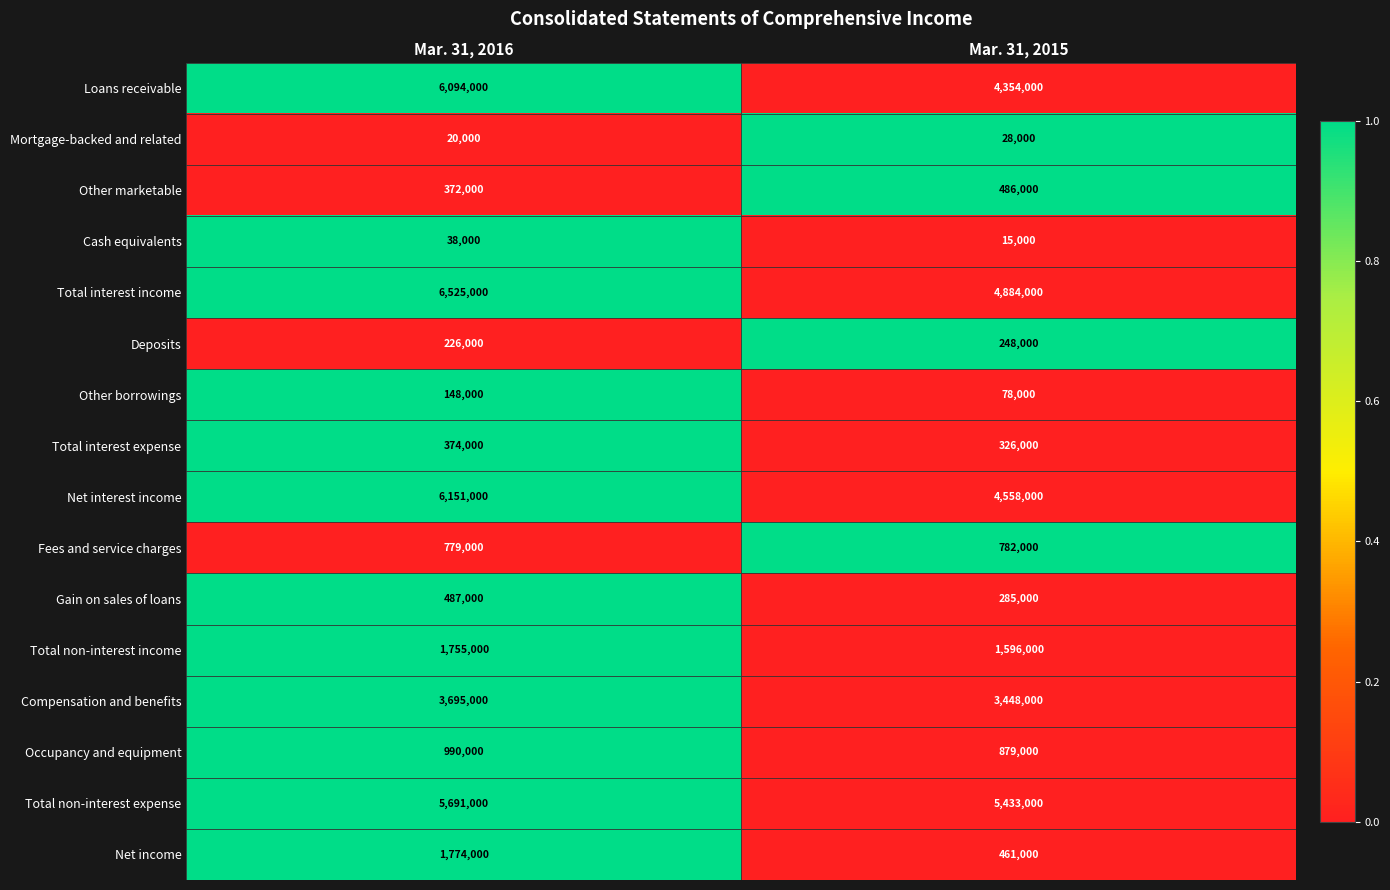

Which series has the widest spread of values?

Loans receivable